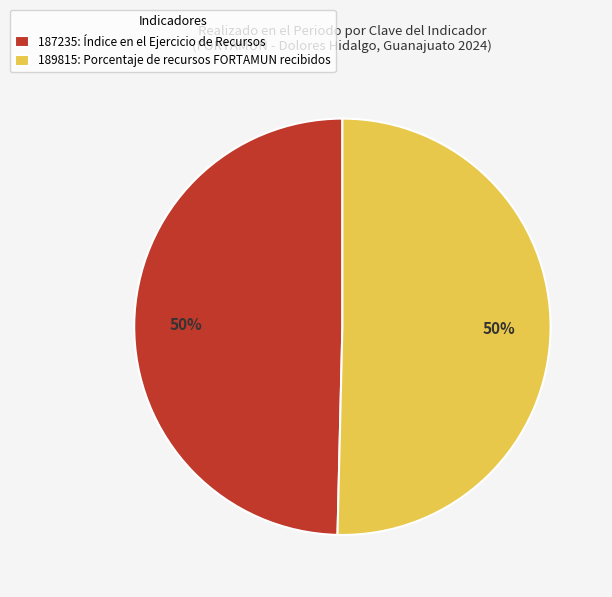

Count the number of slices in the pie.

2